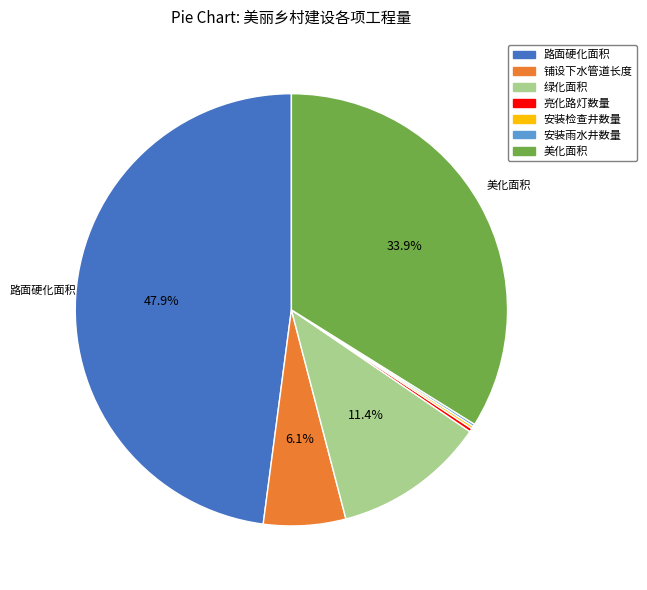

Between 绿化面积 and 美化面积, which is larger?

美化面积